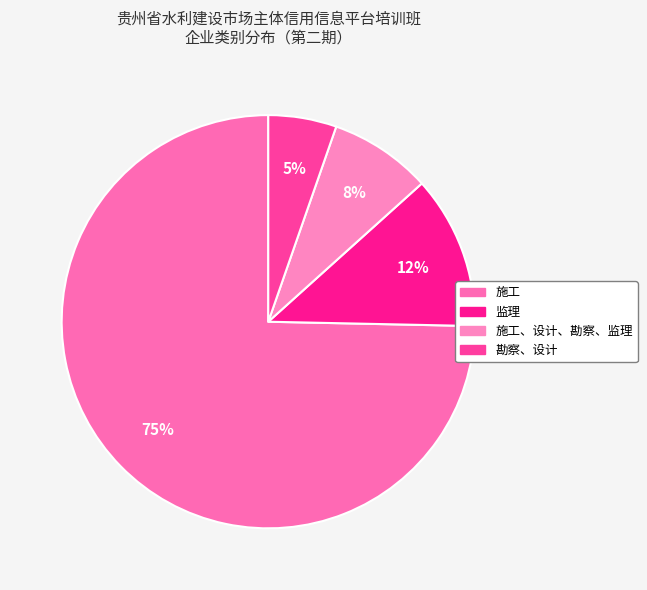

Rank the categories by value from lowest to highest.

勘察、设计, 施工、设计、勘察、监理, 监理, 施工